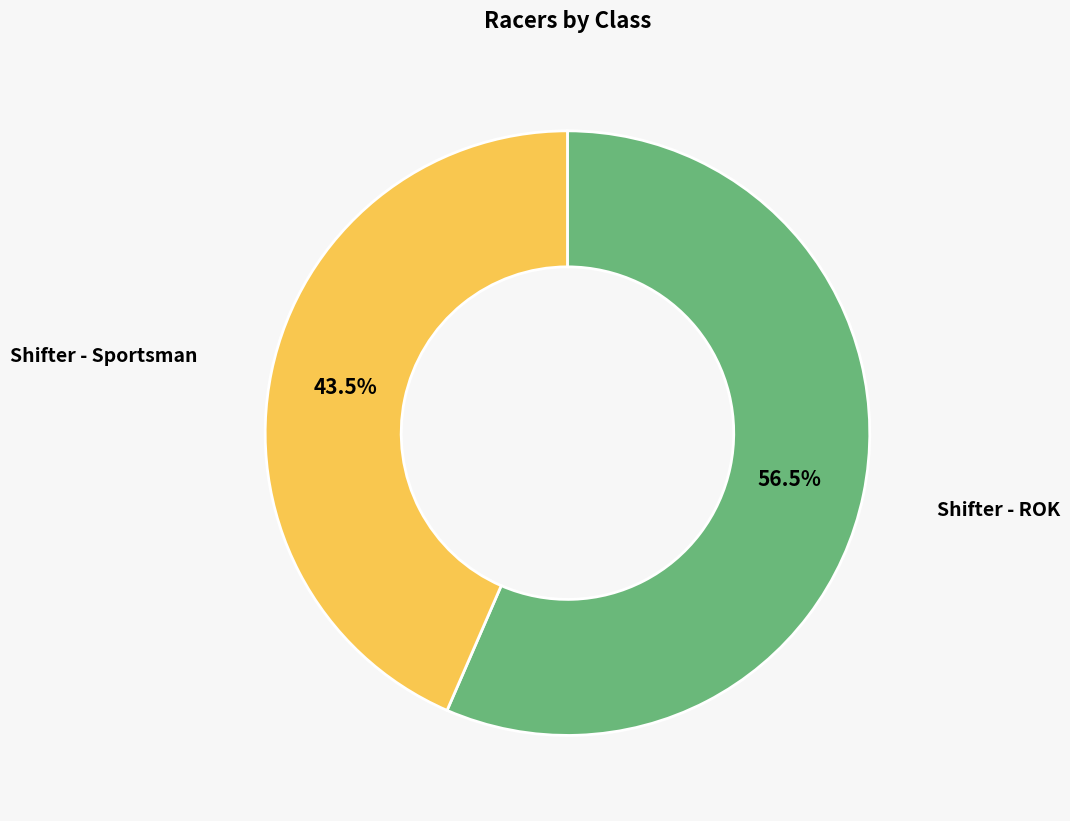

Count the number of slices in the pie.

2